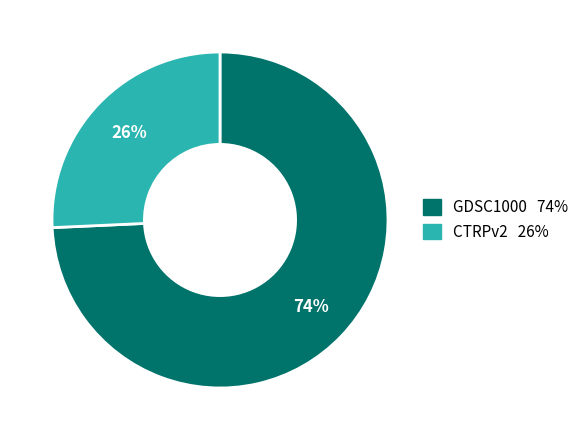

Which slice represents more than half of the pie?

GDSC1000